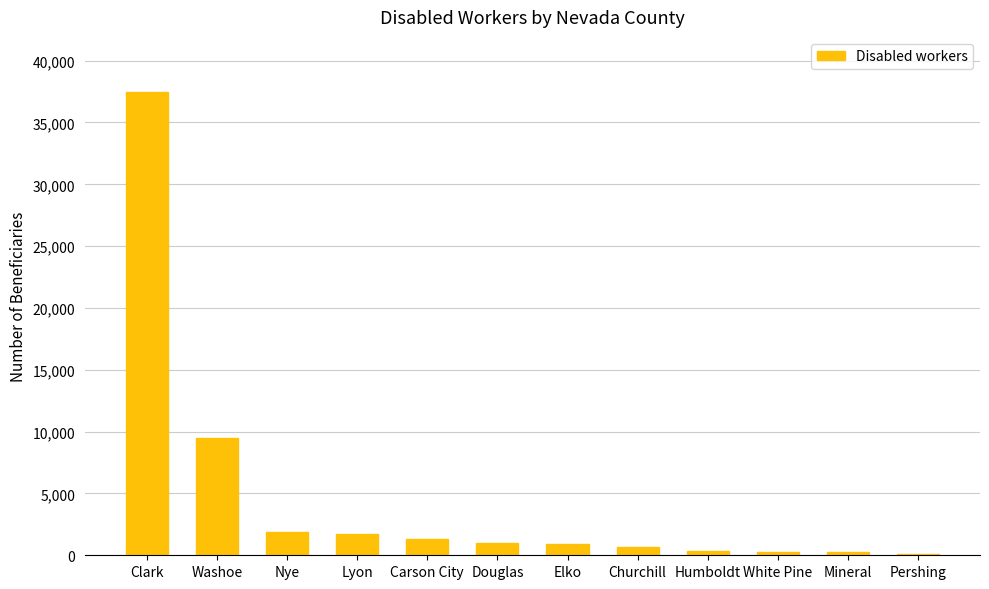

What is the label of the 3rd bar from the left?

Nye